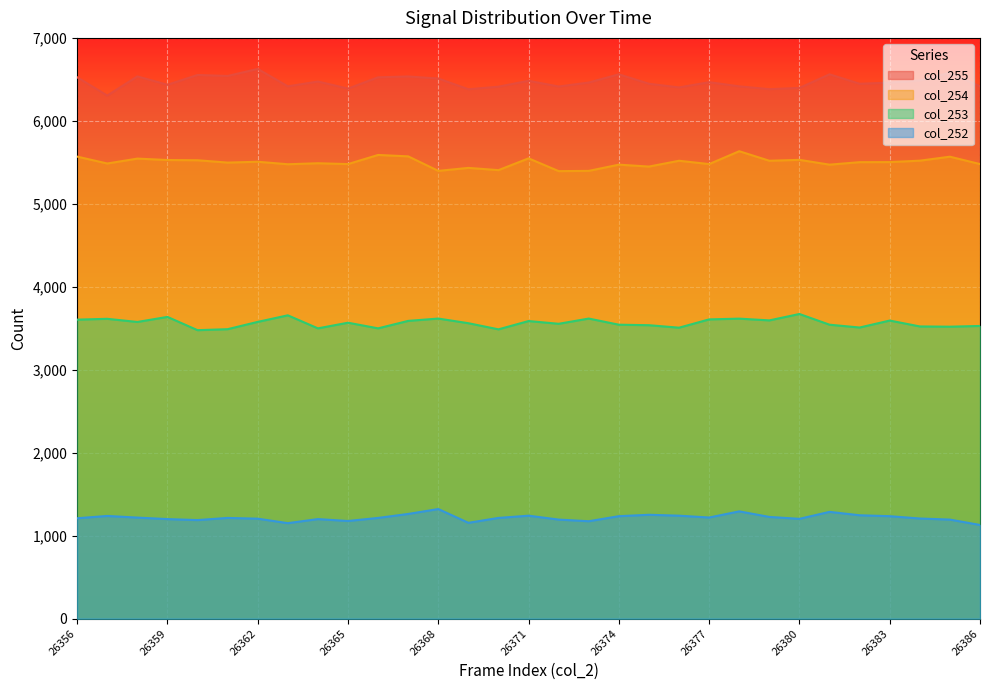

At how many categories does at least one series exceed 5759?

31